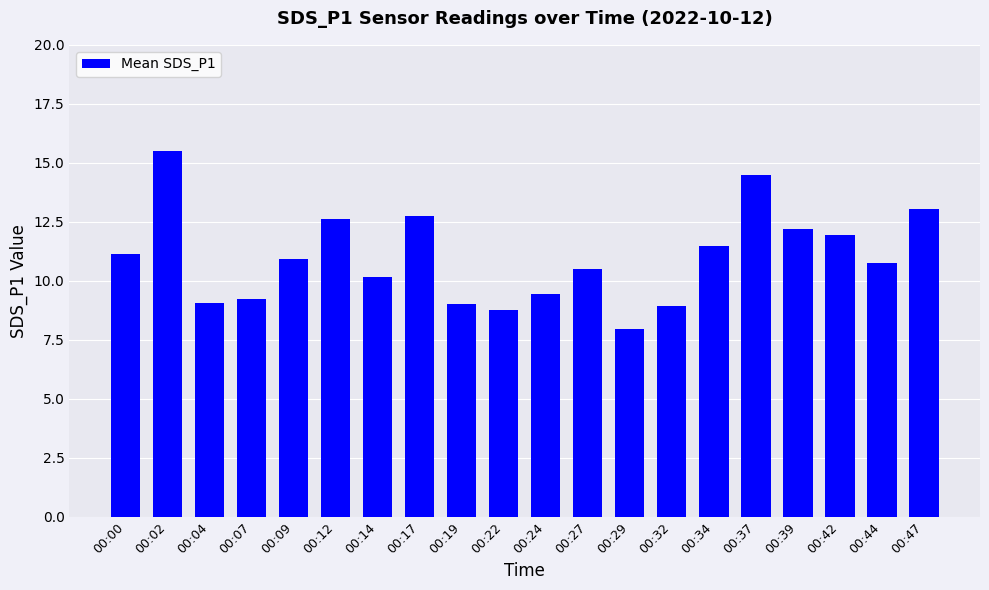

What is the value of the 12th bar from the left?

10.5